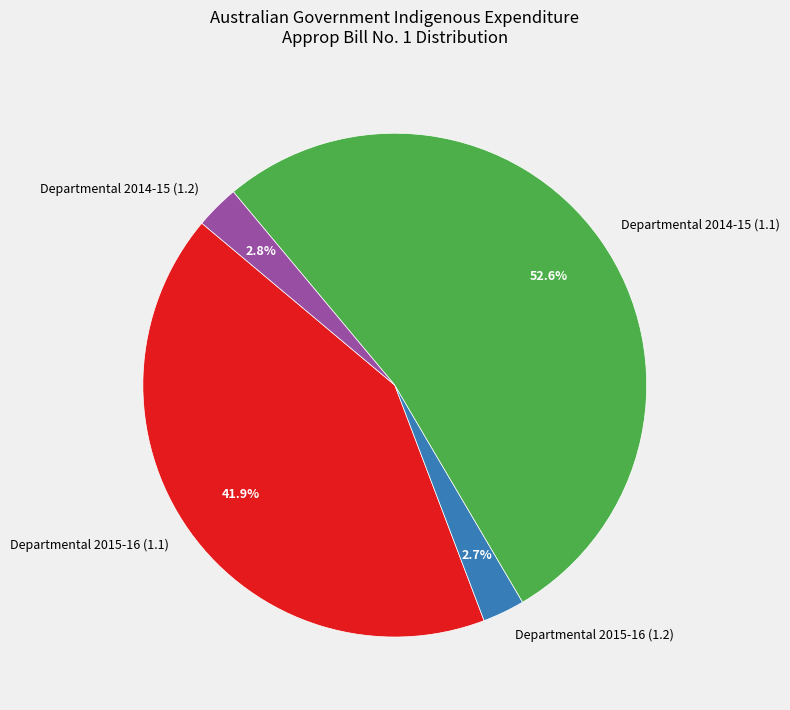

True or false: Departmental 2015-16 (1.2) accounts for 9% of the total.

False